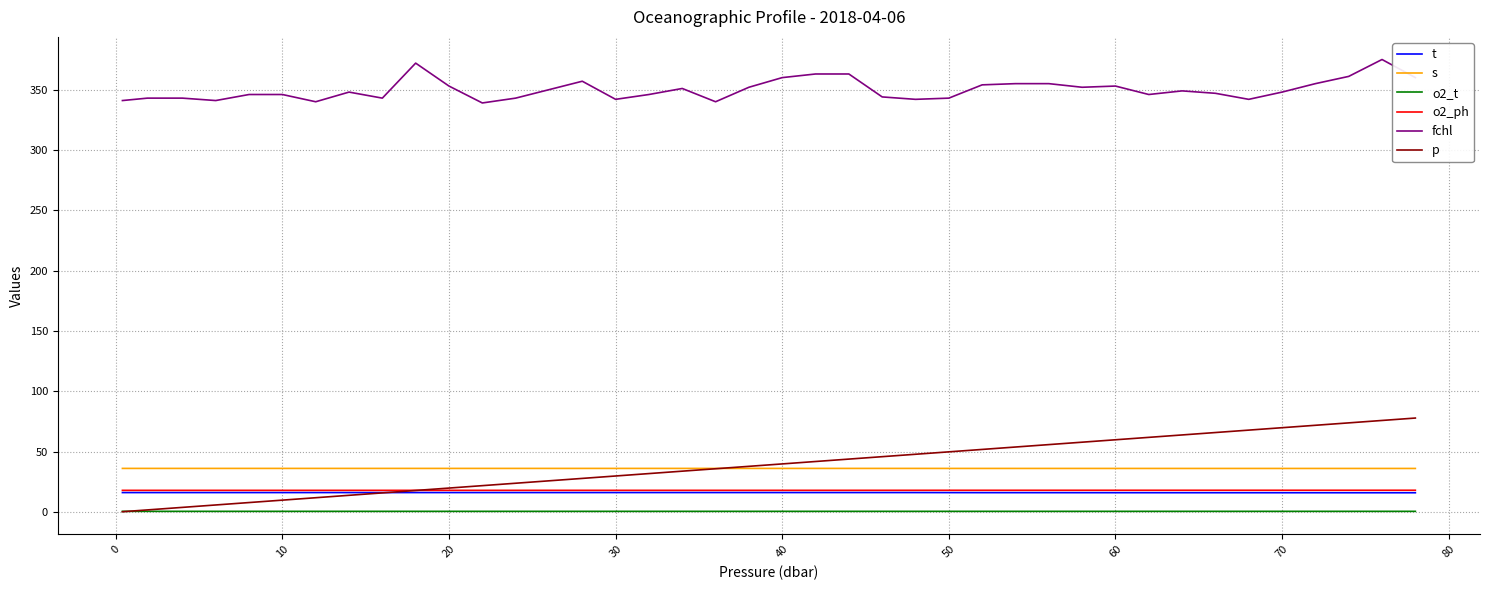

Which series has the widest spread of values?

p